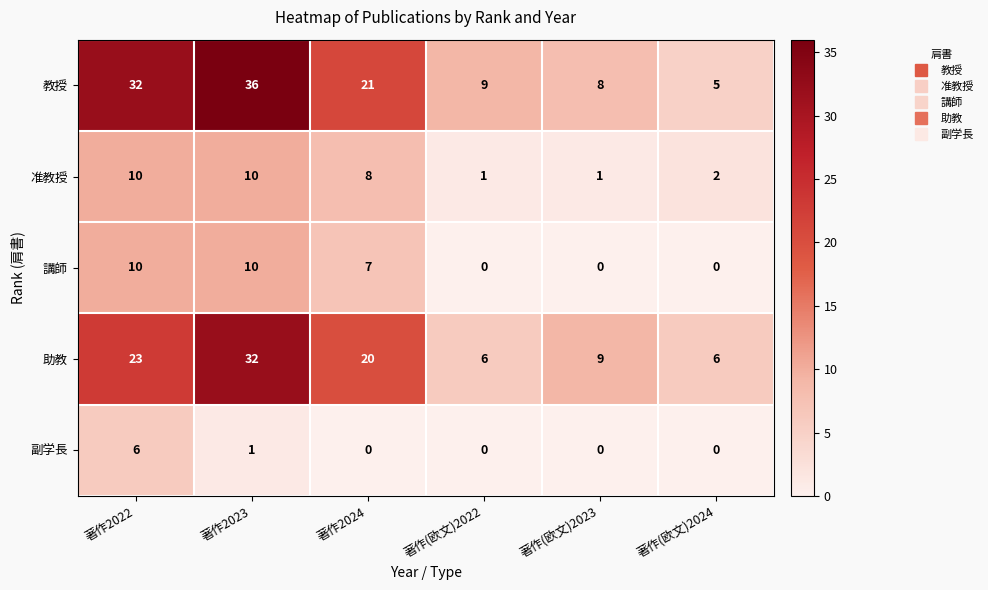

Read the 助教 value at 著作(欧文)2022, to the nearest 5.

5